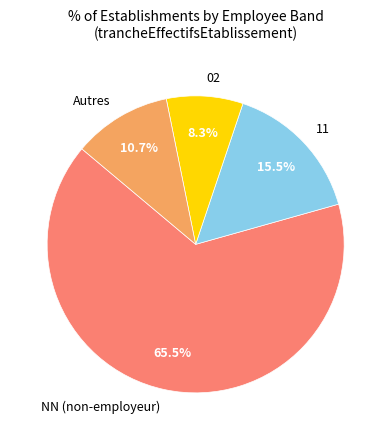

What is the largest slice in the pie chart?

NN (non-employeur)